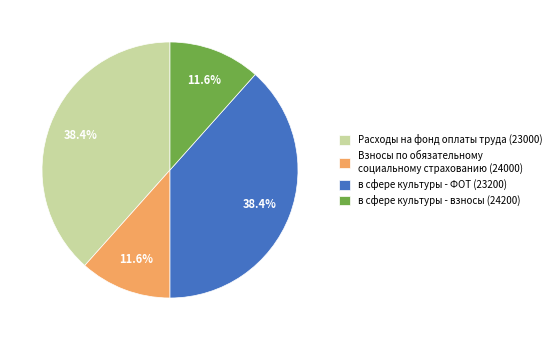

How much of the chart is everything except в сфере культуры - взносы (24200)?

88.4%